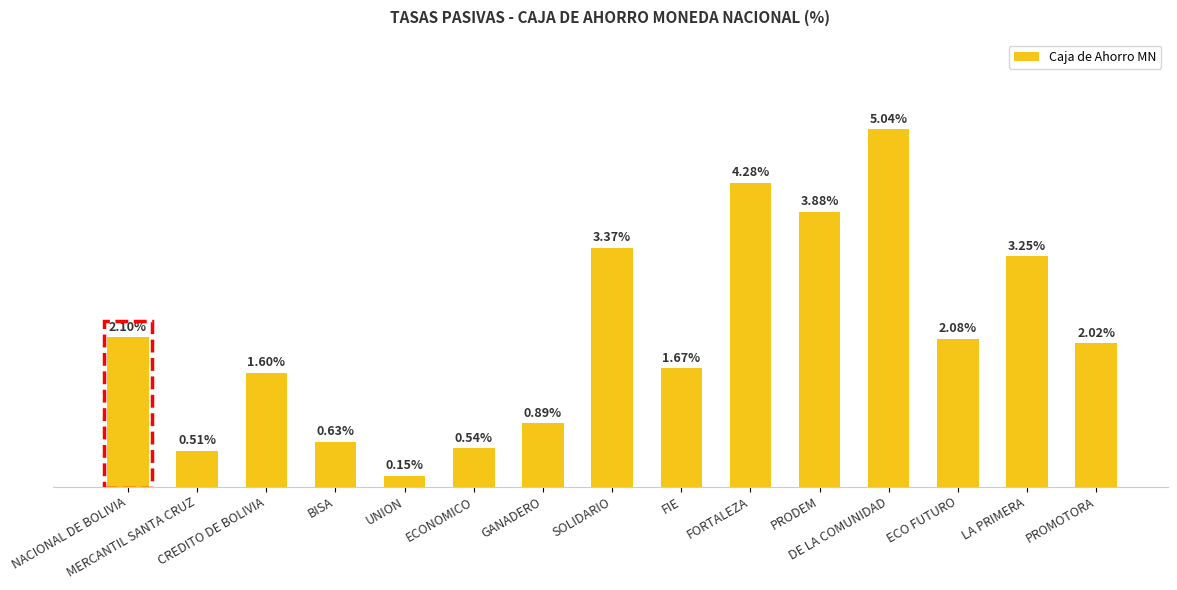

Are the bars horizontal?

No